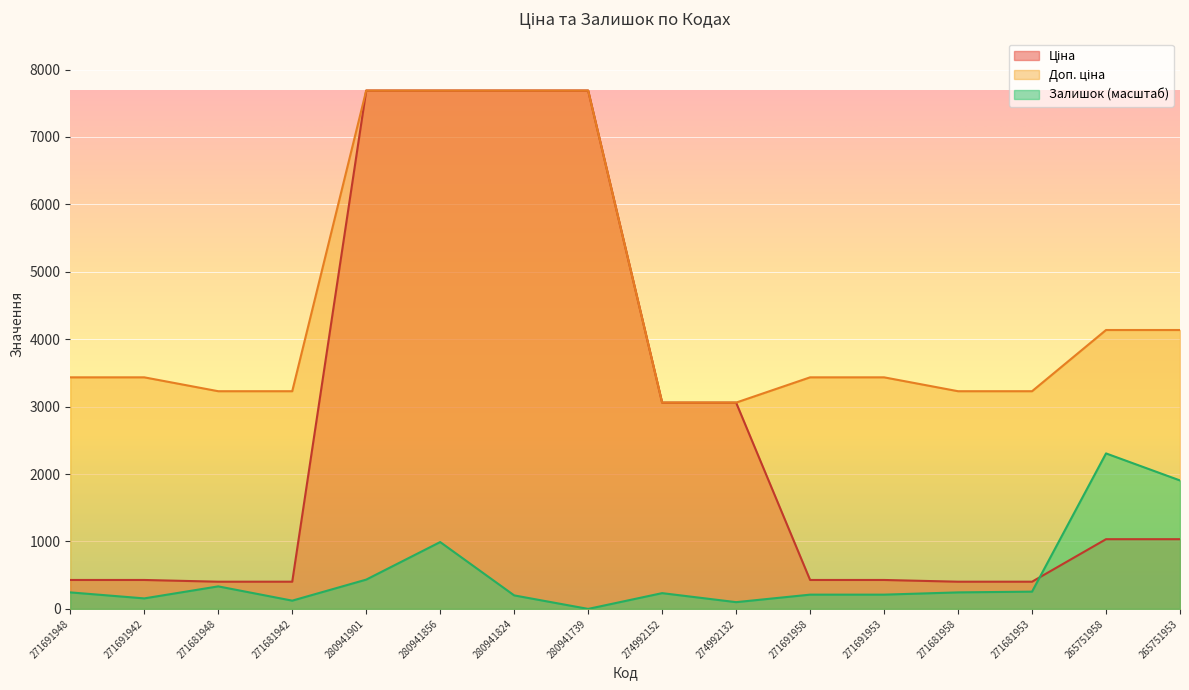

Which series has the widest spread of values?

Ціна